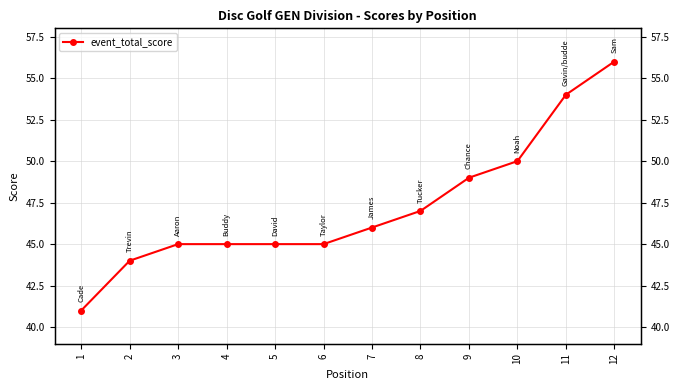

How many lines are shown in the chart?

1